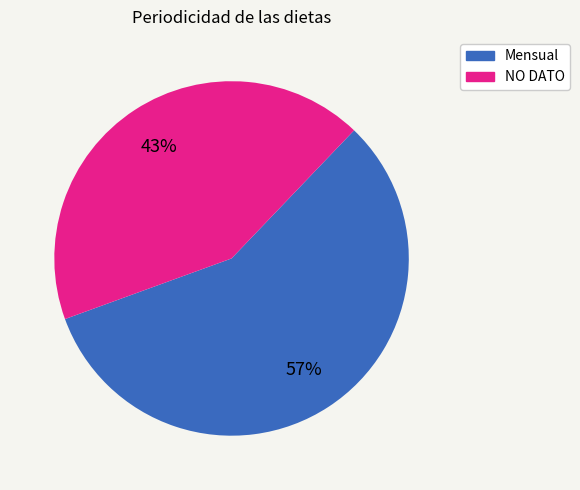

To the nearest percent, what is the combined percentage of Mensual and NO DATO?

100%